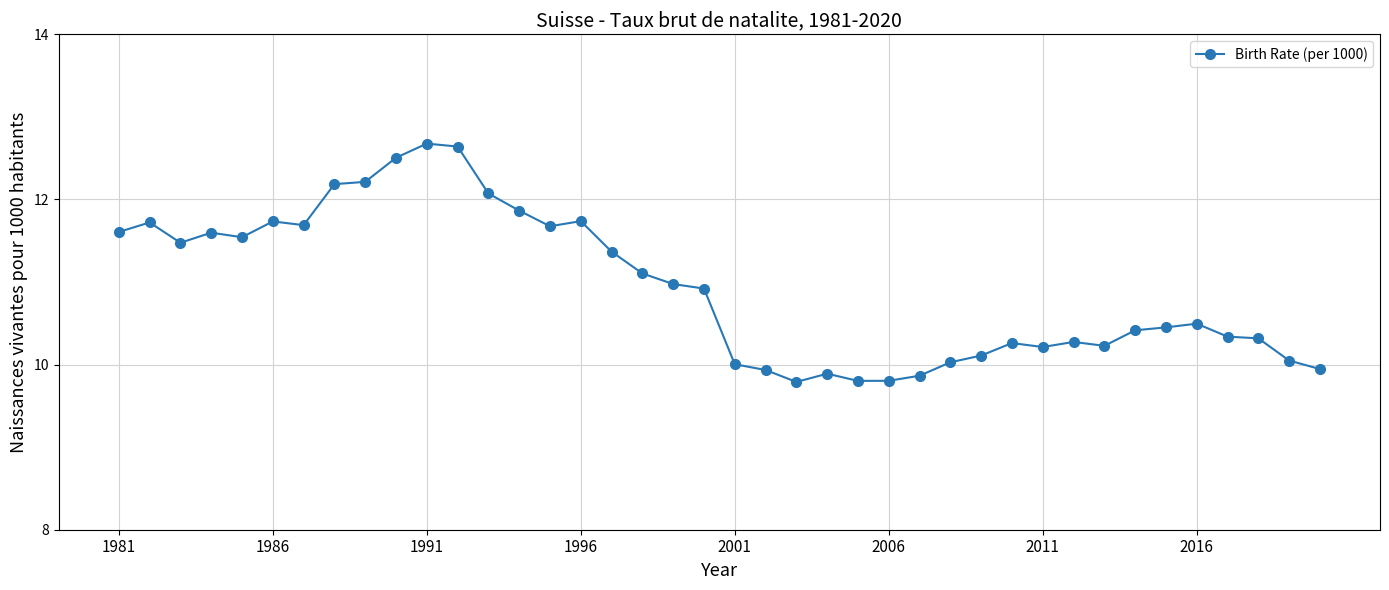

What is the maximum value shown in the chart?

12.7